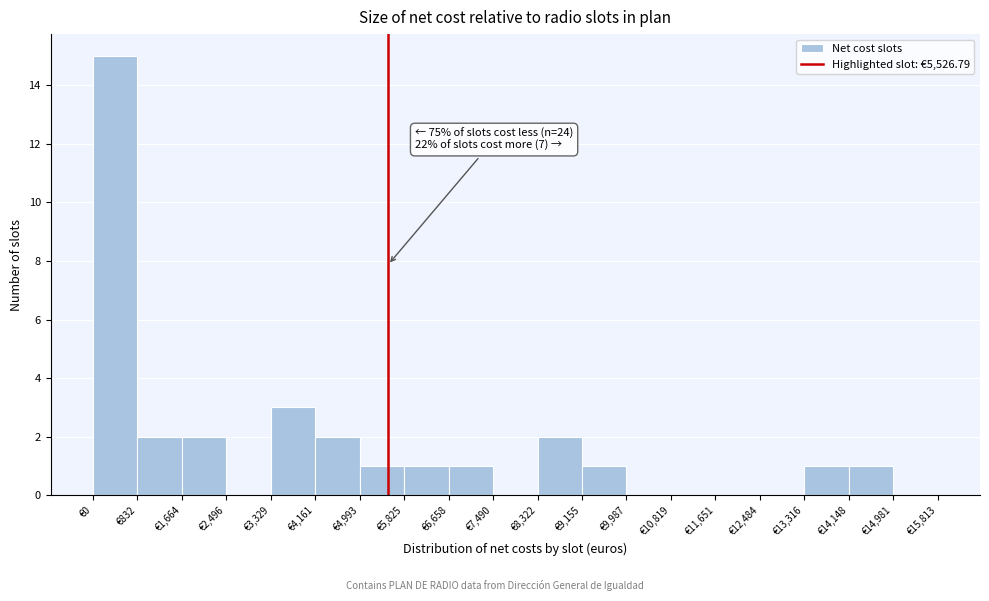

Over which range of the x-axis is the bar tallest?

0 to 800